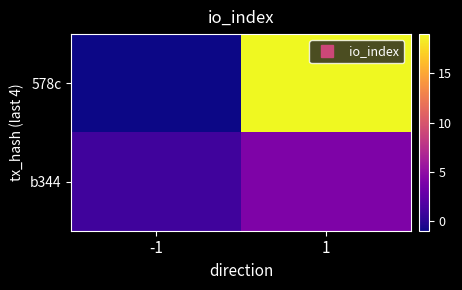

At which category does the chart reach its peak across all series?

1